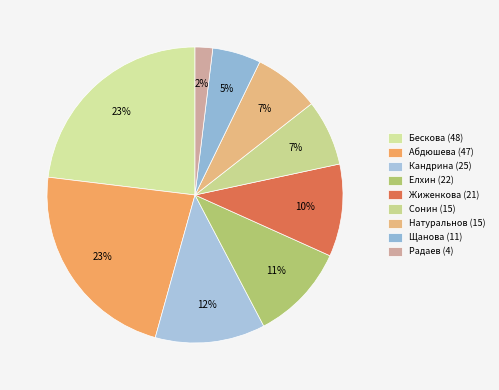

The Сонин (15) slice represents 7% of the pie. True or false?

True